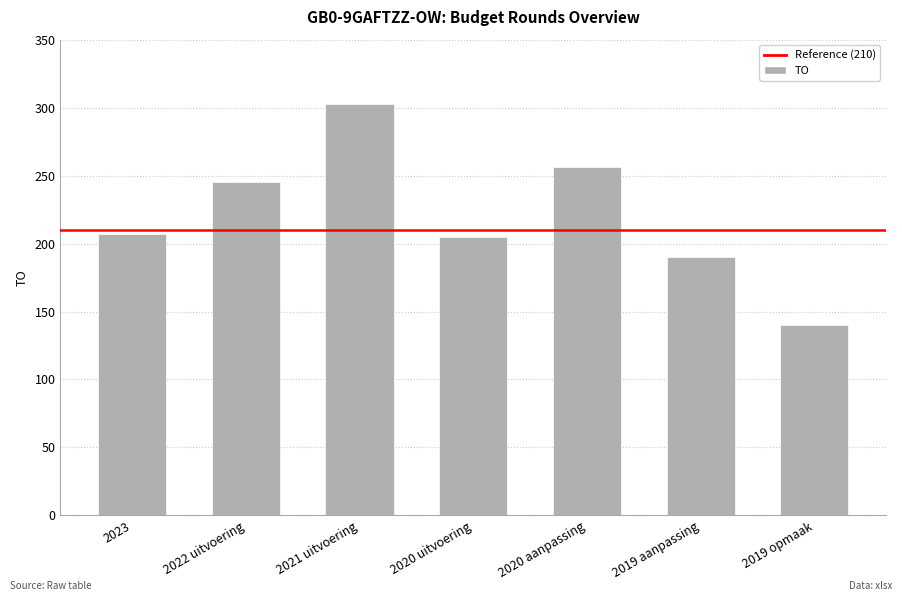

What is the difference between the values at 2020 aanpassing and 2019 aanpassing?

66